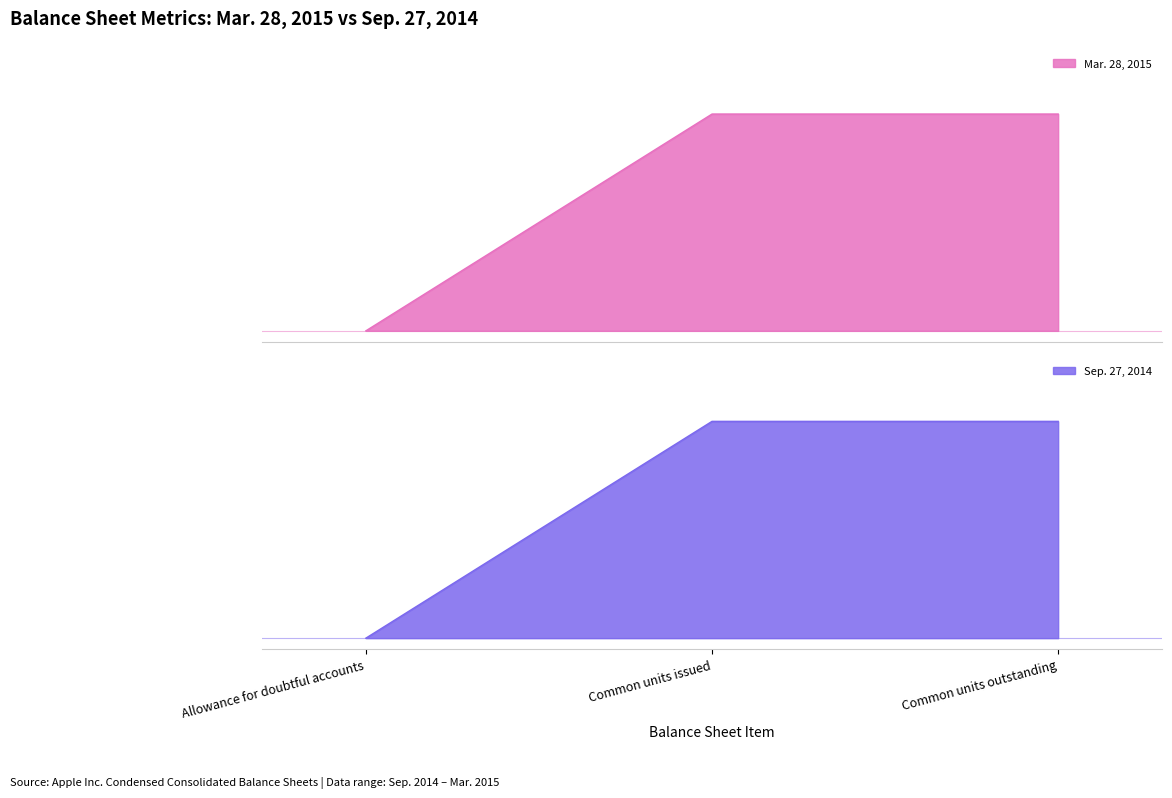

Reading right to left, transcribe all the data shown in this chart.

Mar. 28, 2015: Common units outstanding=1.0	Common units issued=1.0	Allowance for doubtful accounts=0.0
Sep. 27, 2014: Common units outstanding=1.0	Common units issued=1.0	Allowance for doubtful accounts=0.0